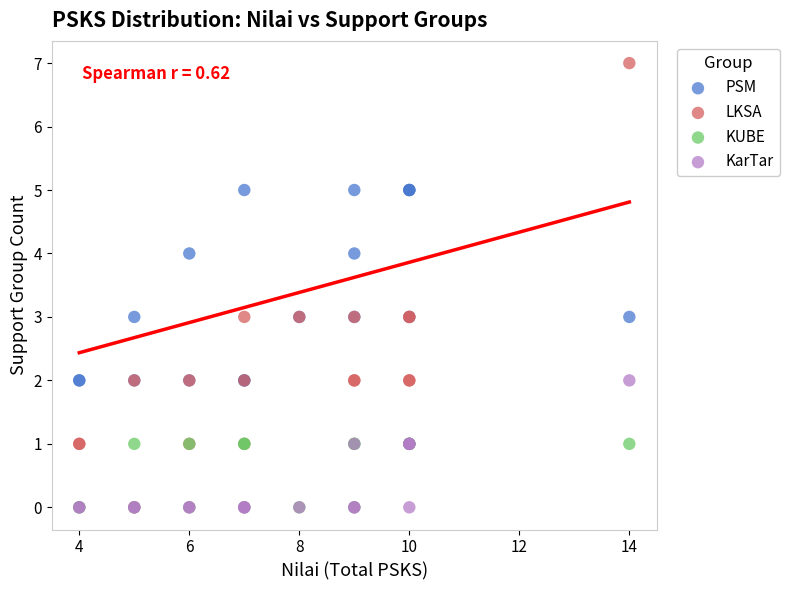

Which series reaches the maximum Y coordinate?

LKSA